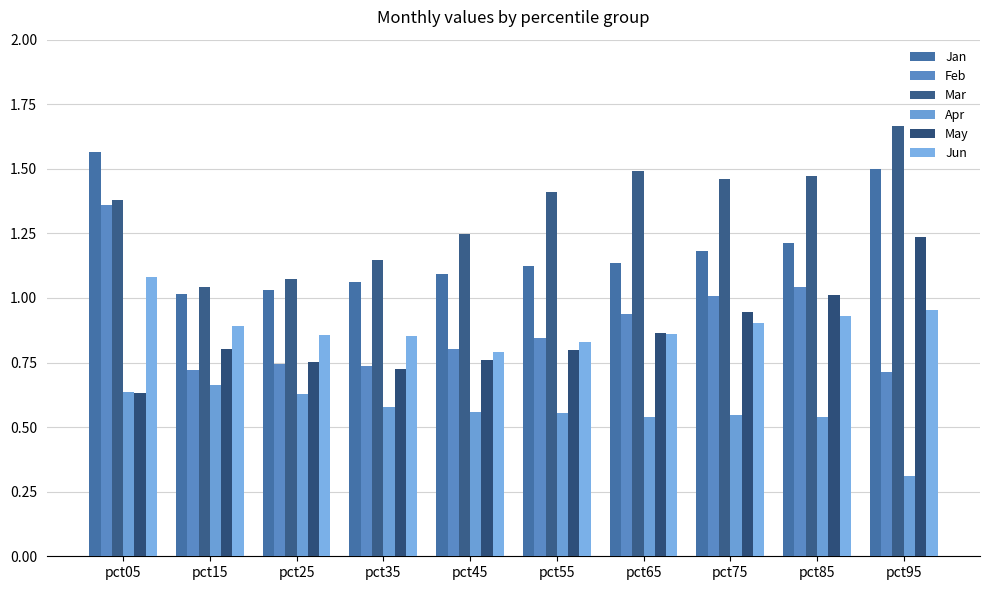

Does the chart contain any negative values?

No